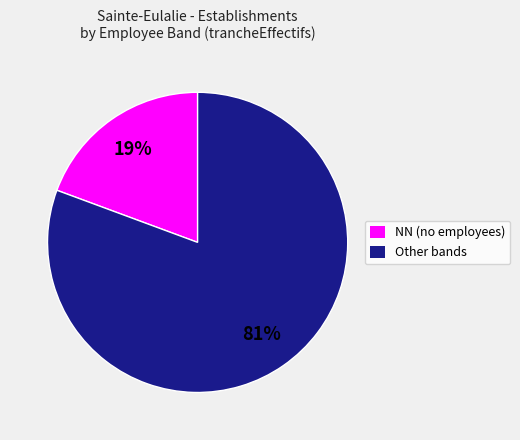

Rank the categories by value from lowest to highest.

NN (no employees), Other bands